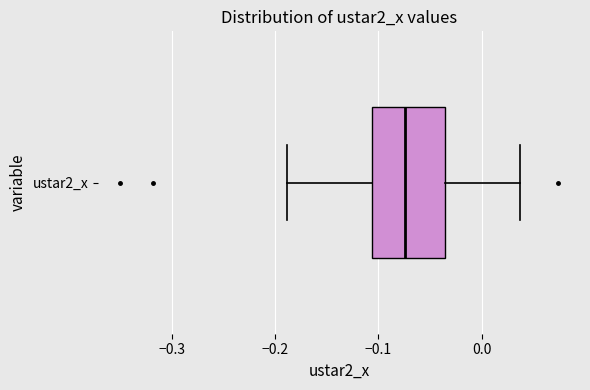

Read this box plot against the x-axis: the position of the median line, the range covered by the box, and the ends of both whiskers. The values are not printed on the chart, so give them approximately, as read against the axis.

median -0.07, box -0.11 to -0.04, whiskers -0.19 to 0.04